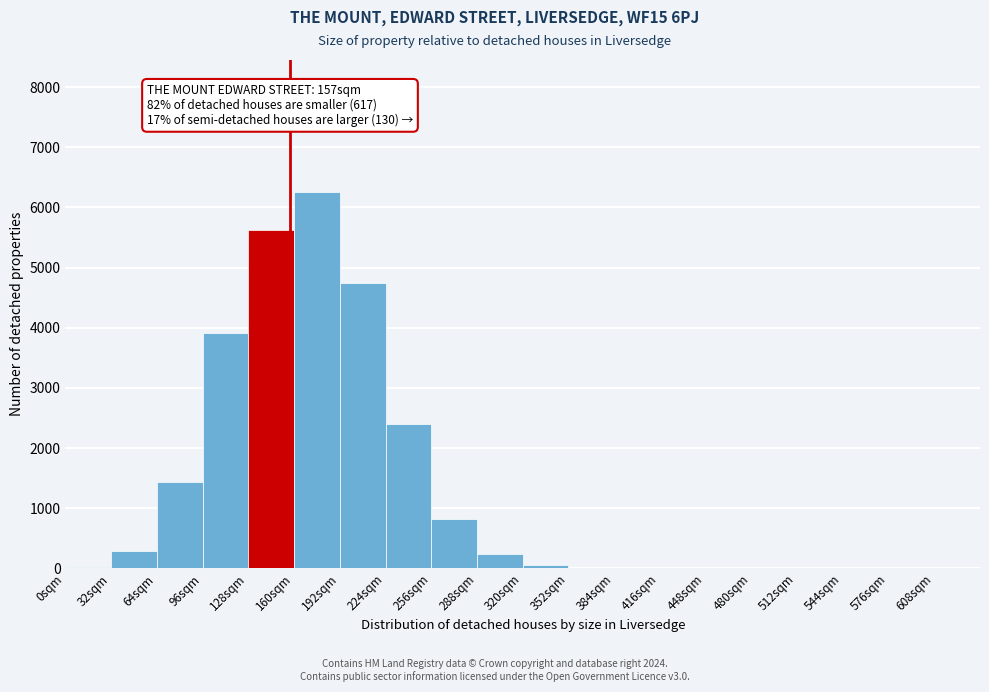

Which range on the x-axis has the tallest bar?

160 to 192